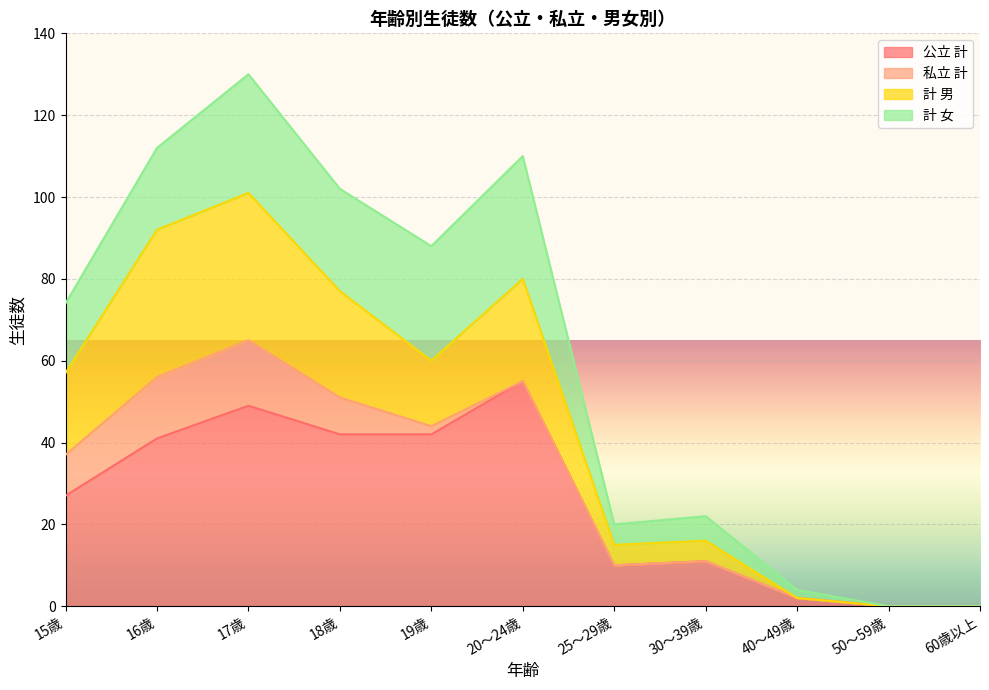

What is the average value of the 公立 計 series?

25